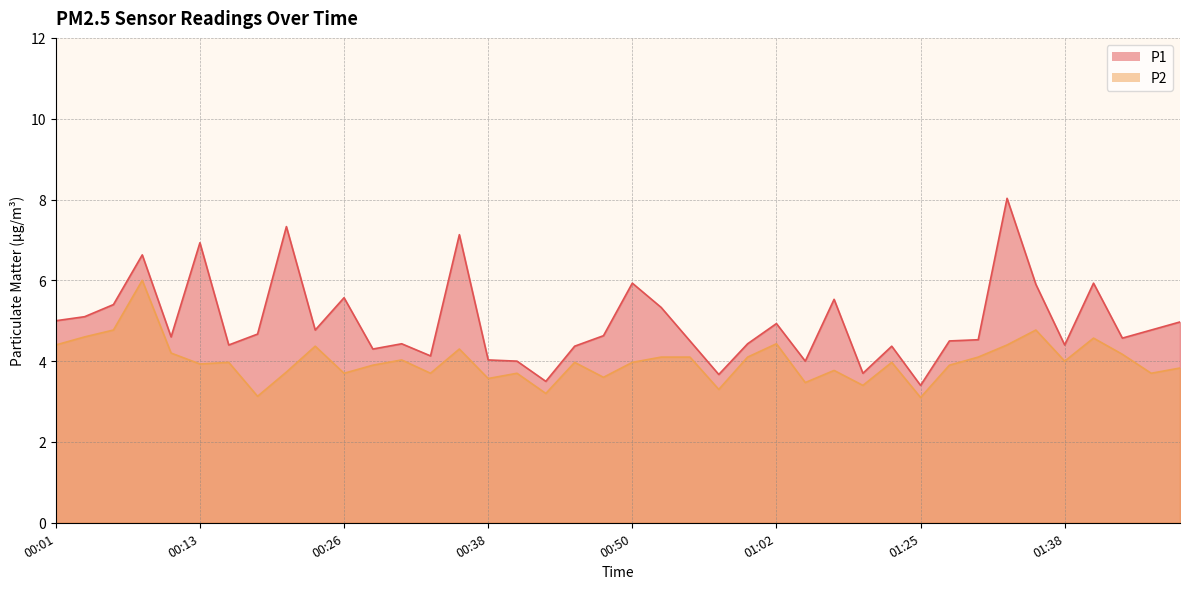

What is the label of the 12th point from the left?

00:28